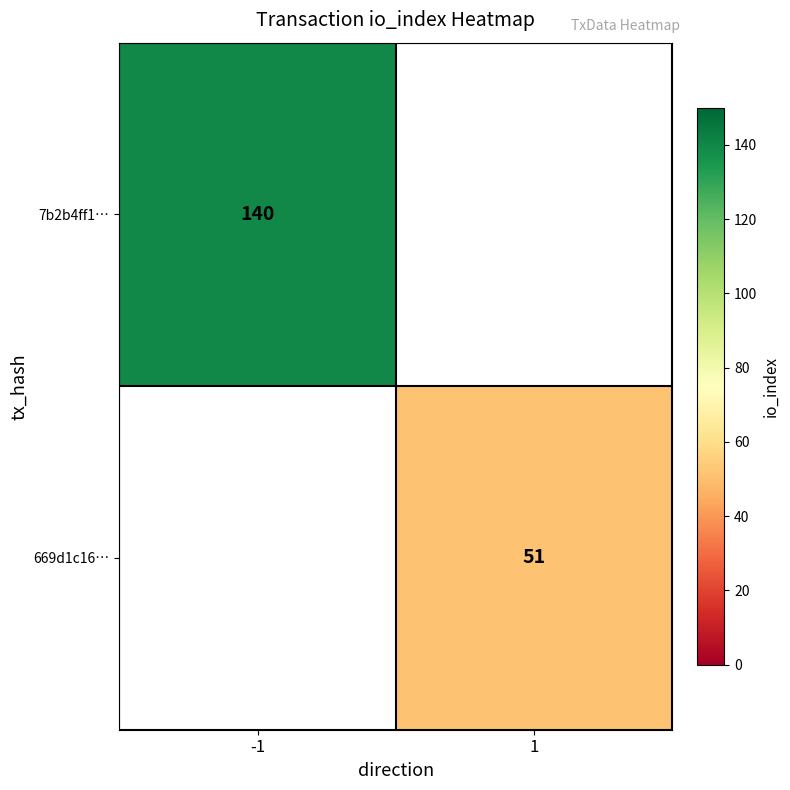

Is the value of 7b2b4ff1… at -1 greater than the value of 669d1c16… at 1?

Yes